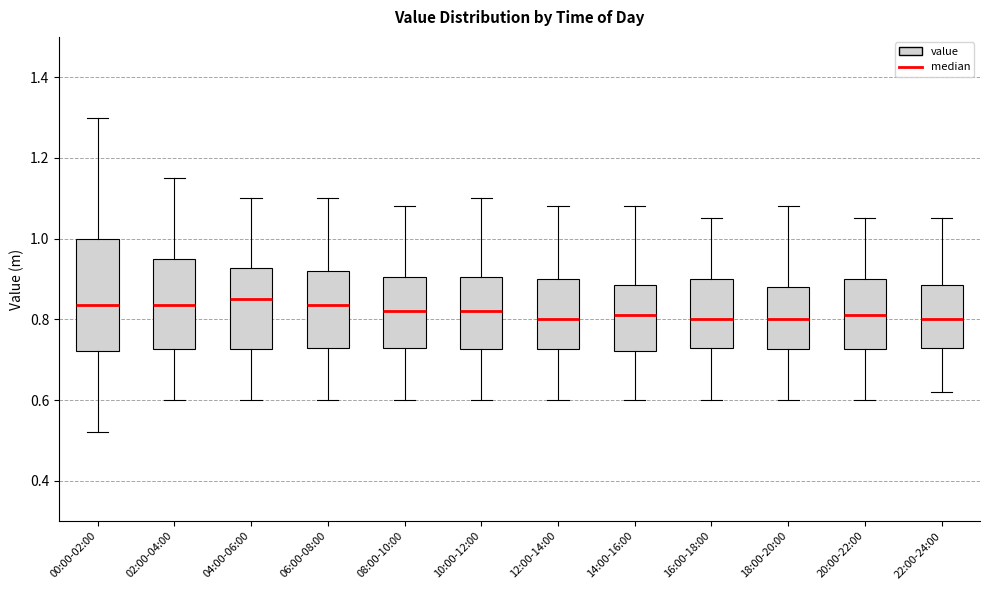

Where does the lower whisker of the box for 20:00-22:00 end on the y-axis? The values are not printed on the chart, so give them approximately, as read against the axis.

0.60